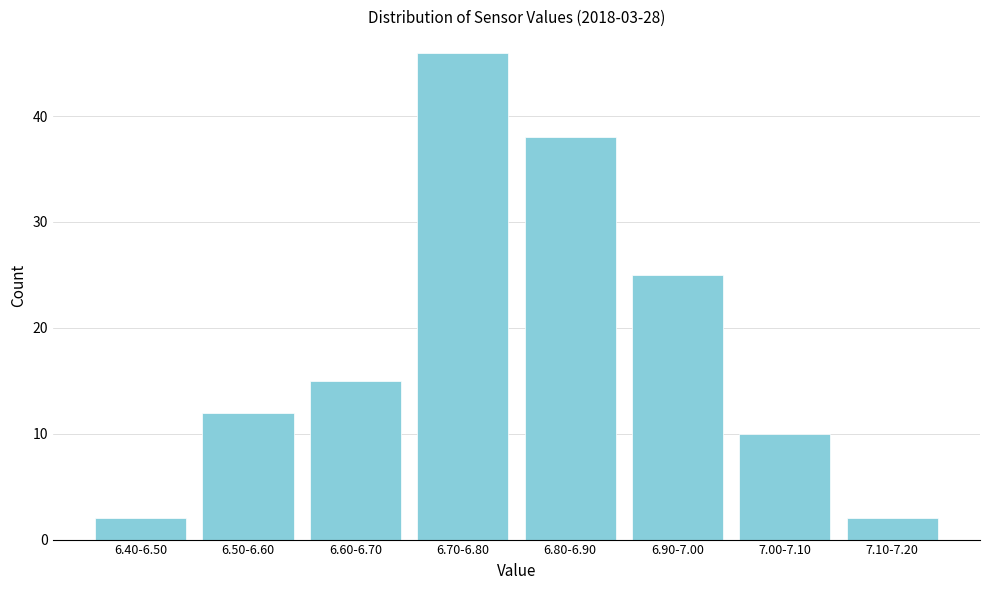

Reading left to right, transcribe all the data shown in this chart.

6.40-6.50=2	6.50-6.60=12	6.60-6.70=15	6.70-6.80=46	6.80-6.90=38	6.90-7.00=25	7.00-7.10=10	7.10-7.20=2